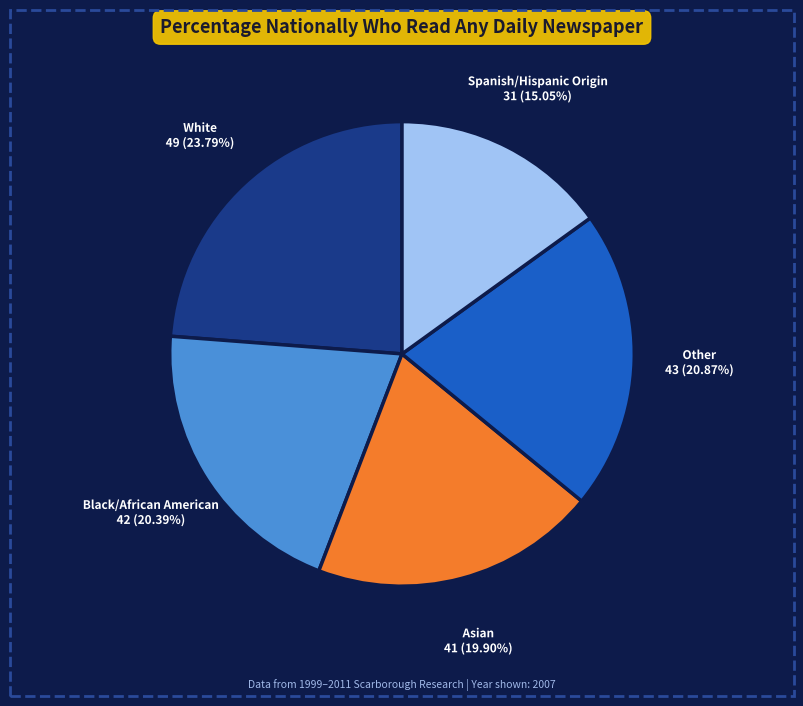

To the nearest percent, what is the difference between the largest and smallest slice percentages?

9%